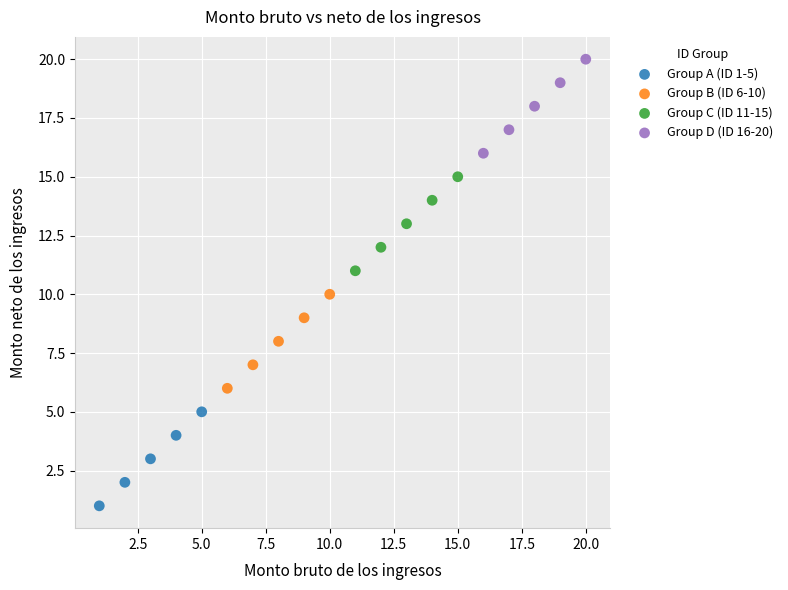

Which series contains the lowest Y value?

Group A (ID 1-5)